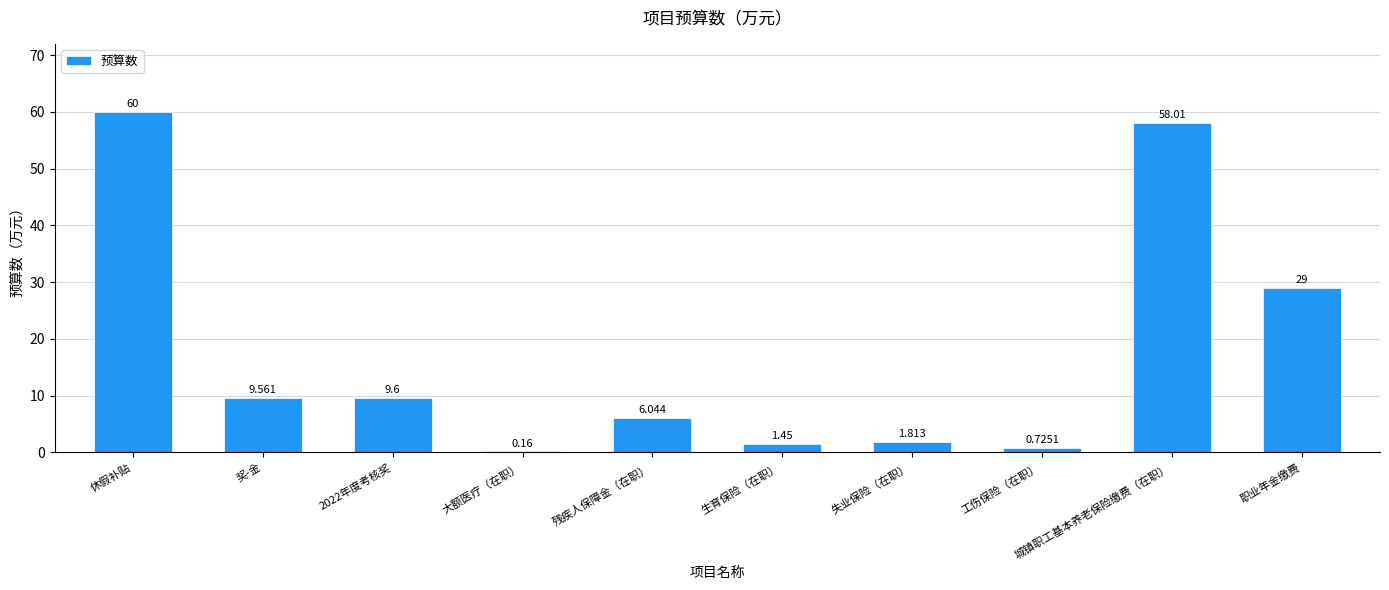

Where does the data first go above 9?

休假补贴